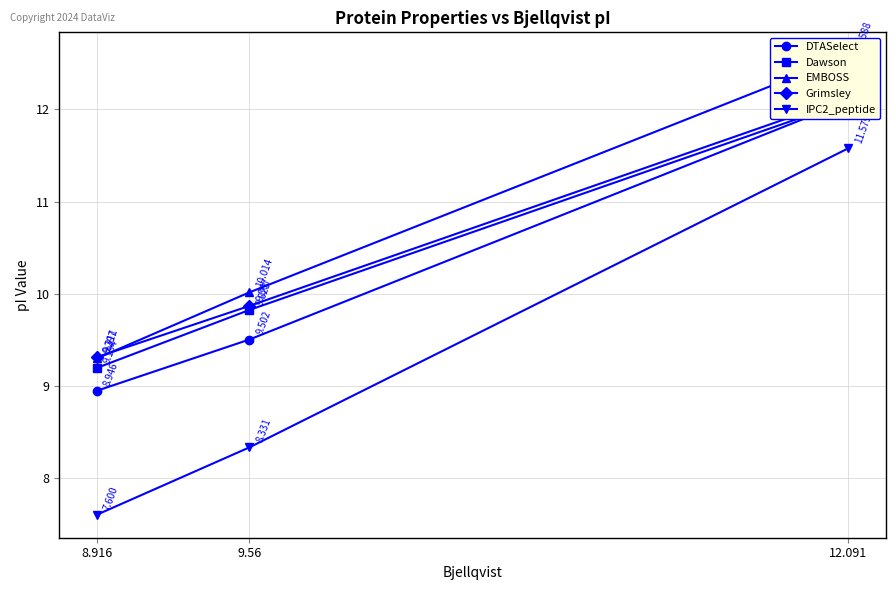

What is the spread (max minus min) of values at 12.091?

1.0